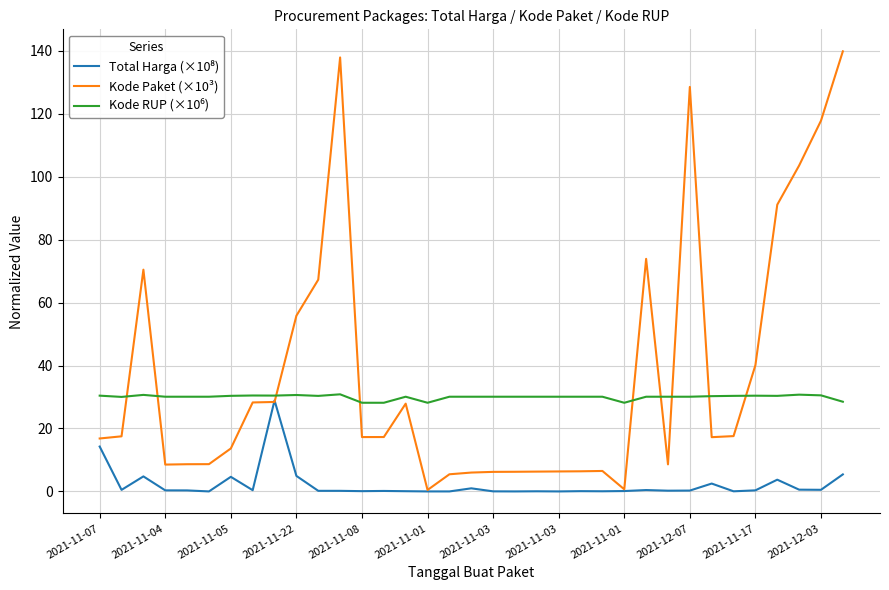

Which series has the widest spread of values?

Kode Paket (×10³)